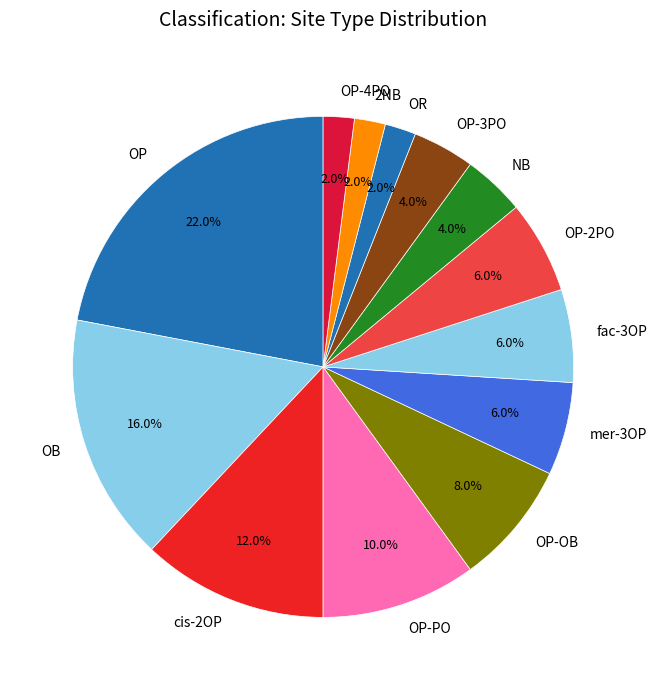

To the nearest percent, what portion does 2NB represent?

2%